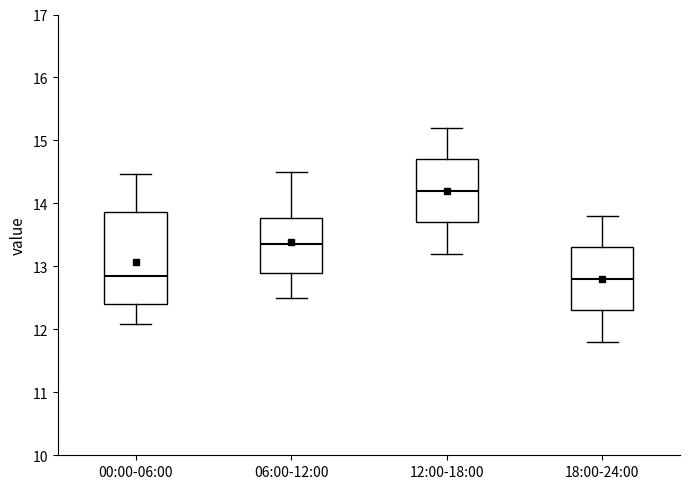

Where does the median line of the box for 06:00-12:00 sit on the y-axis? The values are not printed on the chart, so give them approximately, as read against the axis.

13.4